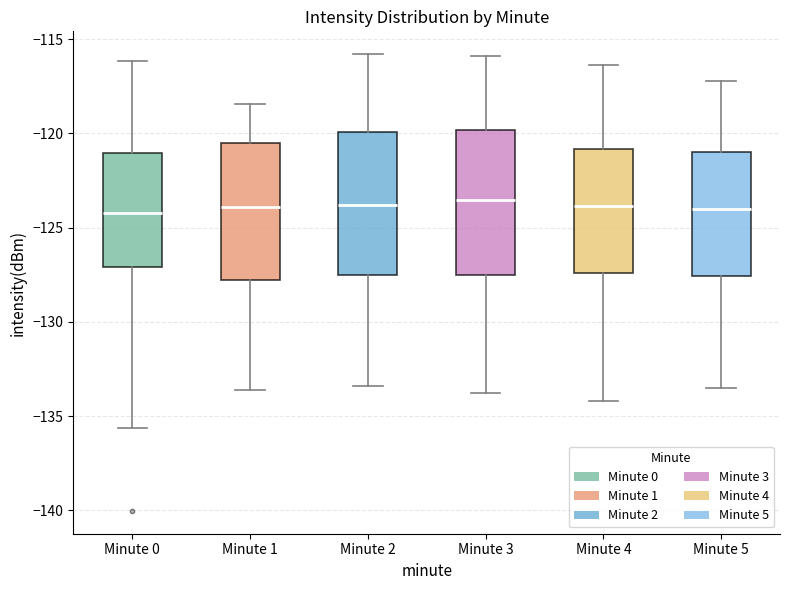

Where does the upper whisker of the box for Minute 2 end on the y-axis? The values are not printed on the chart, so give them approximately, as read against the axis.

-116.0